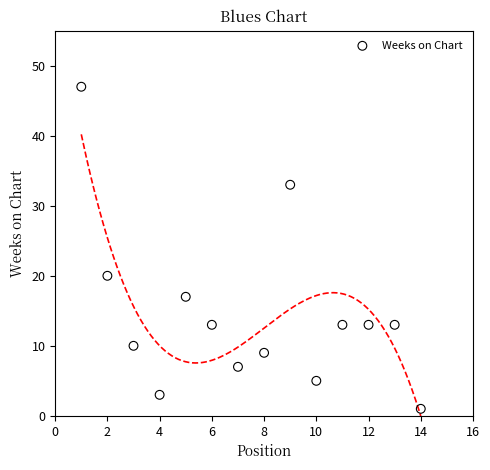

What Y value in the scatter plot is closest to 24?

20